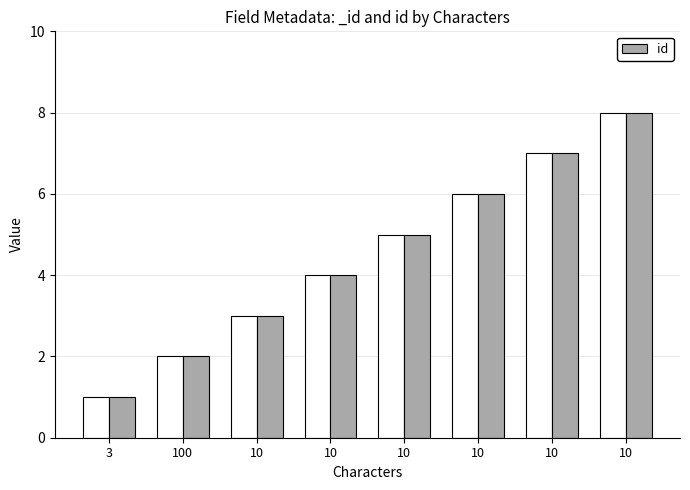

True or false: the data shows 0 at 3.

False